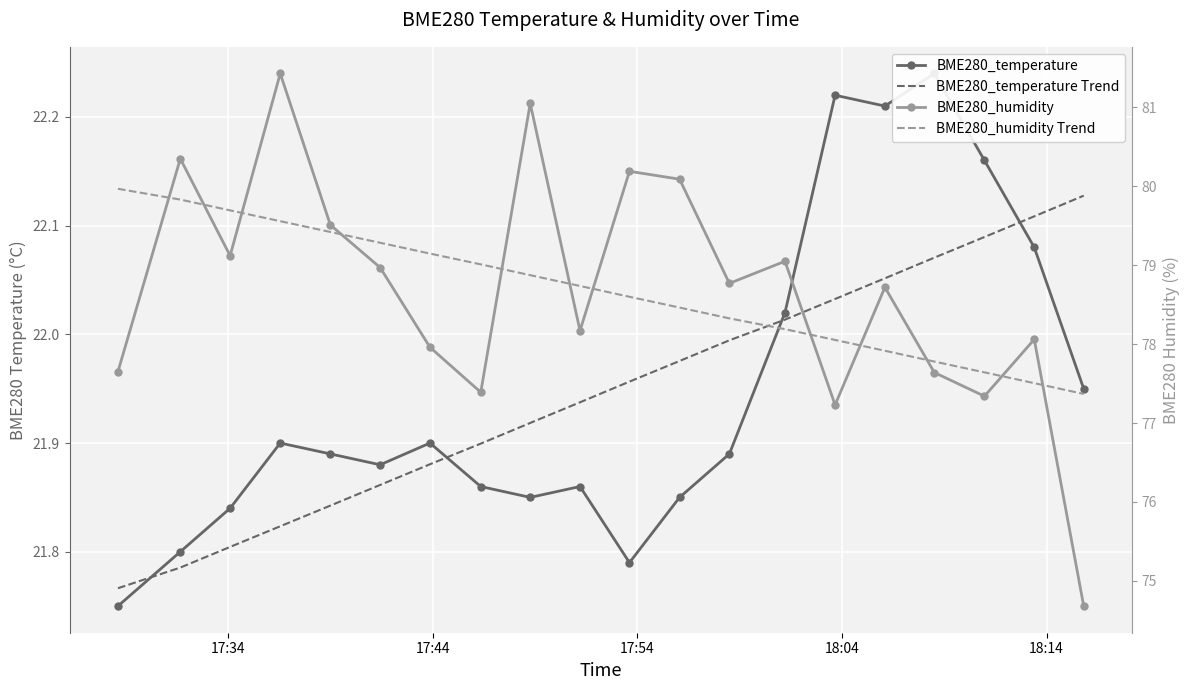

What is the minimum value shown in the chart?

21.8